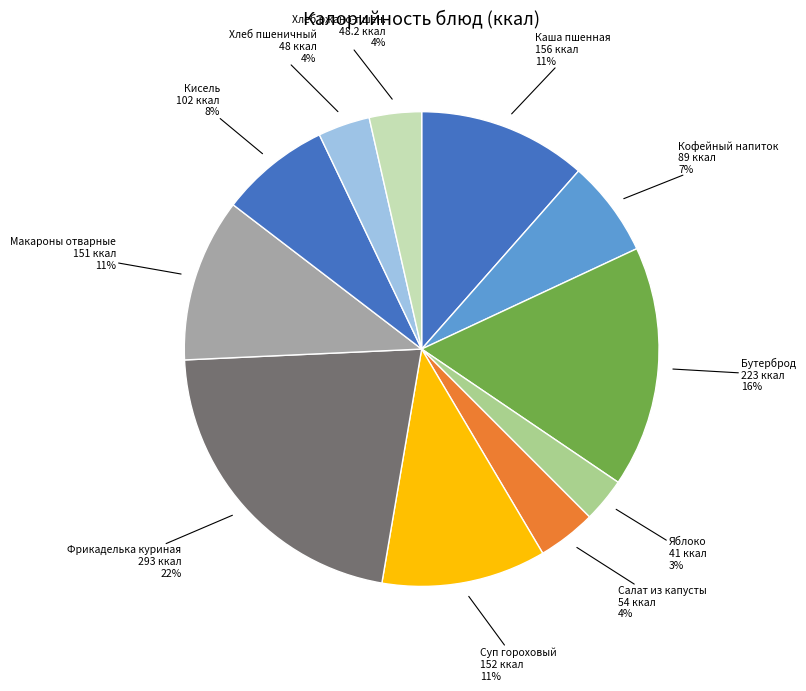

Which slice is the largest?

Фрикаделька куриная